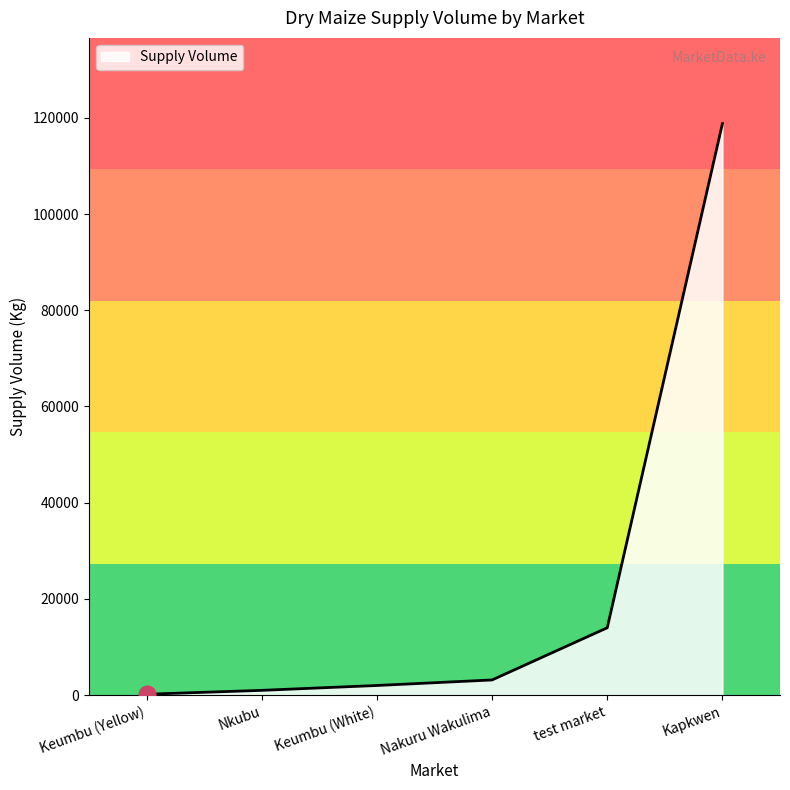

What position from the right is Nakuru Wakulima?

3